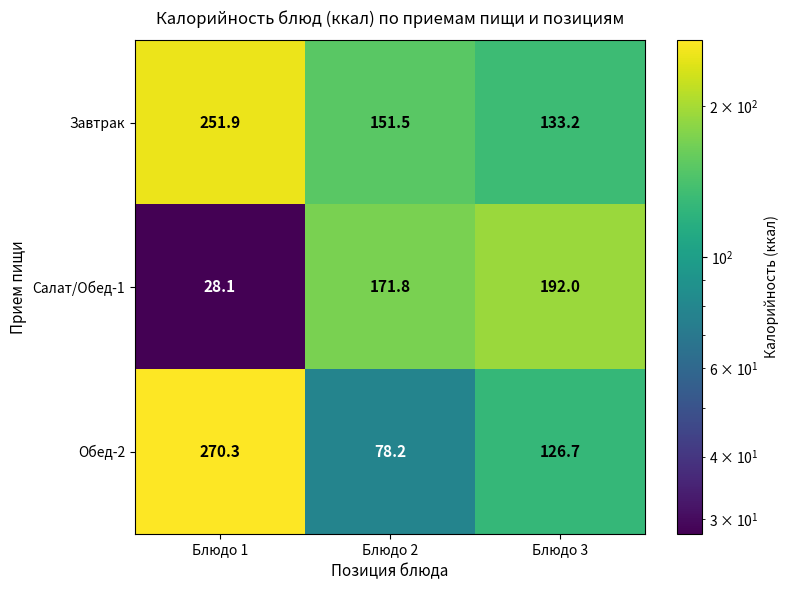

Reading left to right, extract all data points from this chart.

Завтрак: Блюдо 1=251.9	Блюдо 2=151.5	Блюдо 3=133.2
Салат/Обед-1: Блюдо 1=28.1	Блюдо 2=171.8	Блюдо 3=192.0
Обед-2: Блюдо 1=270.3	Блюдо 2=78.2	Блюдо 3=126.7